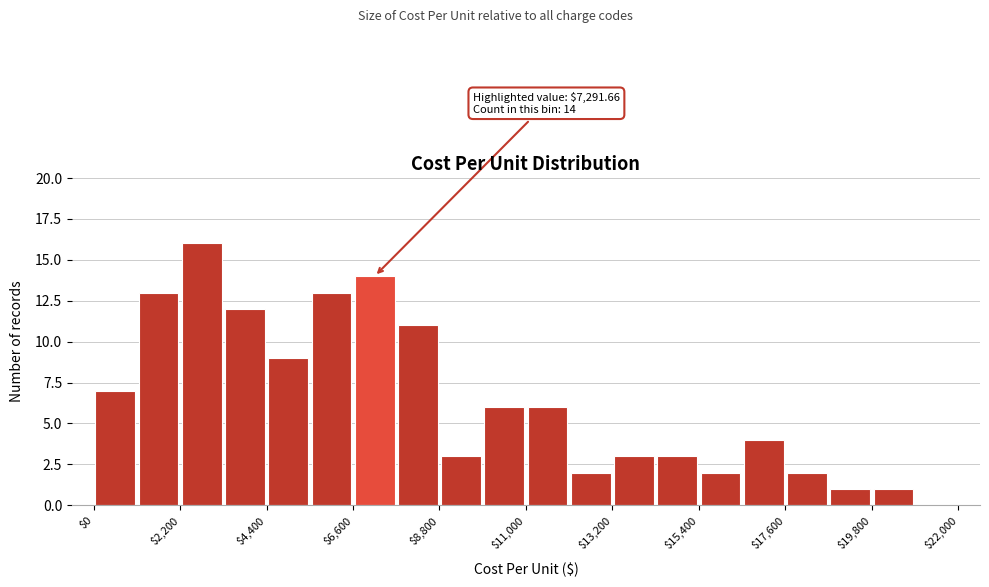

Around what value on the x-axis is the tallest bar? Give the approximate position of its centre, as read against the axis.

3000